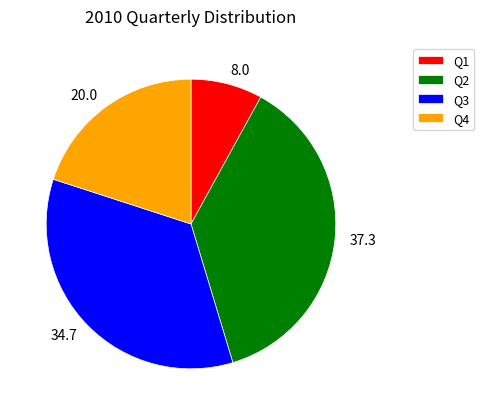

What is the ratio of the value at Q2 to the value at Q4?

1.9